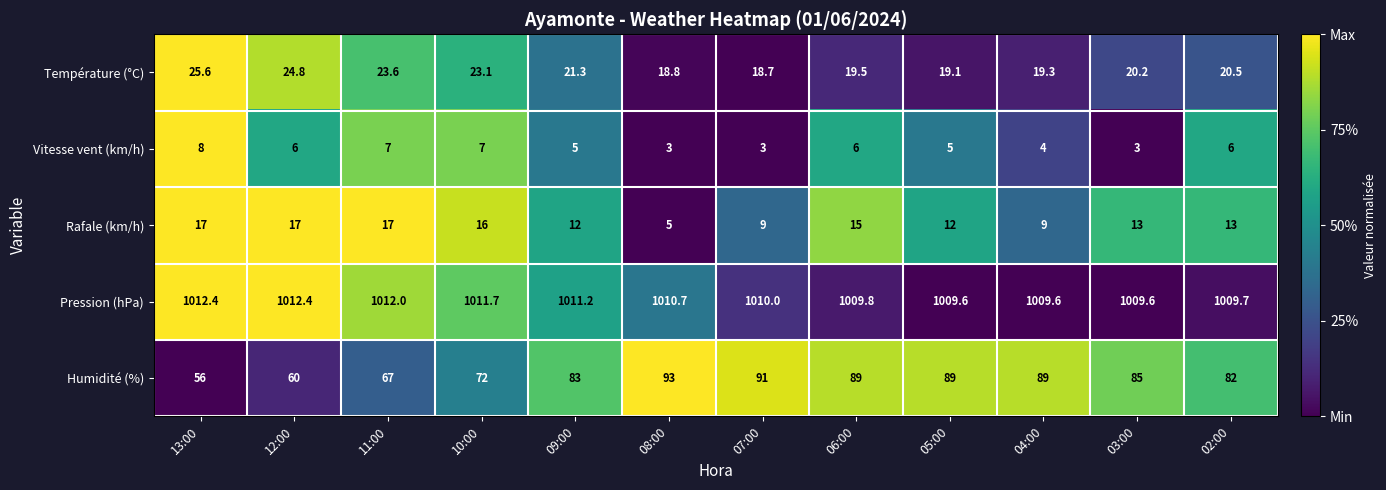

Which series has the largest total across all categories?

Pression (hPa)